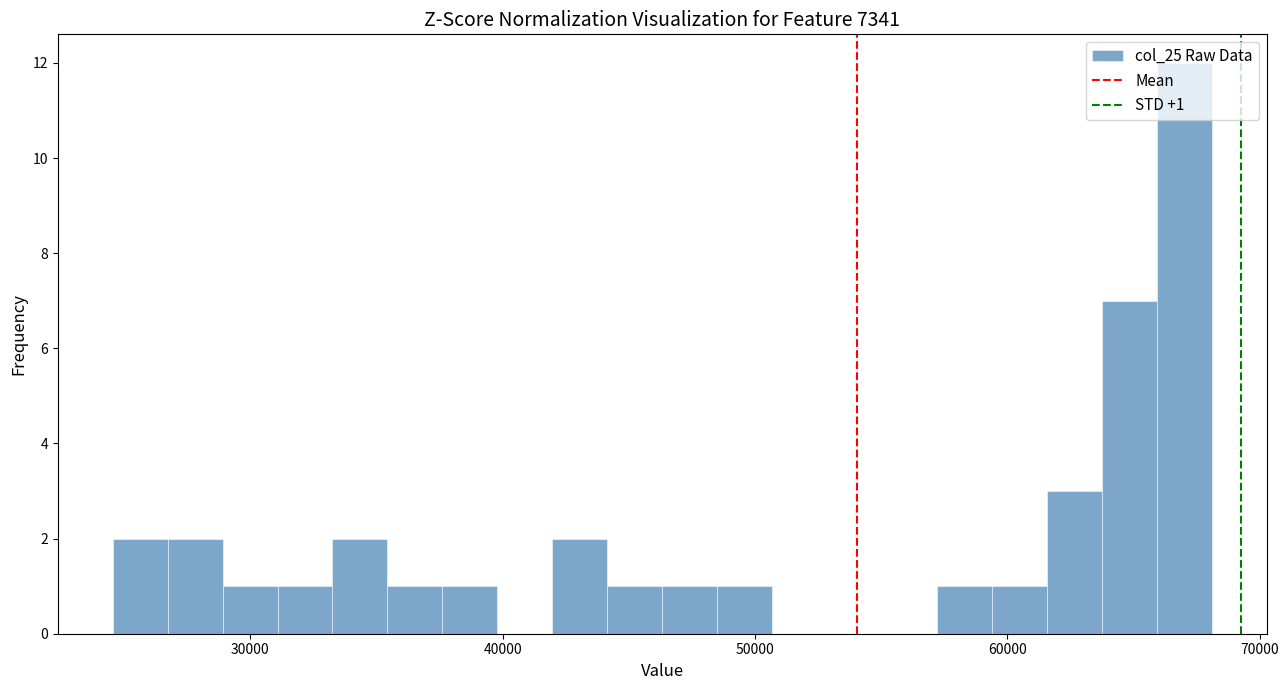

Read against the x-axis, roughly where is the centre of the tallest bar?

67000